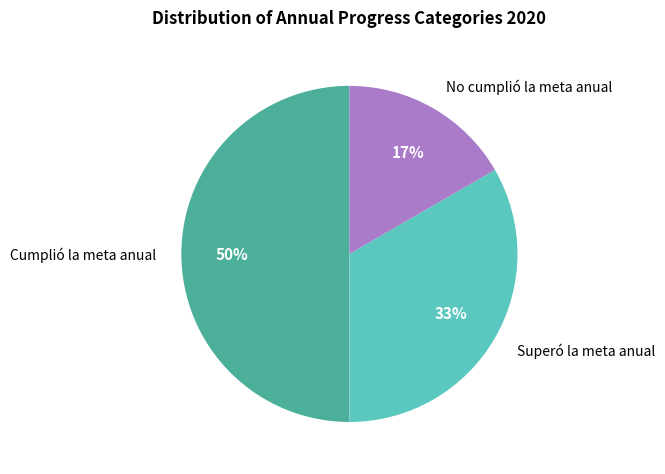

To the nearest percent, what portion does Superó la meta anual represent?

33%